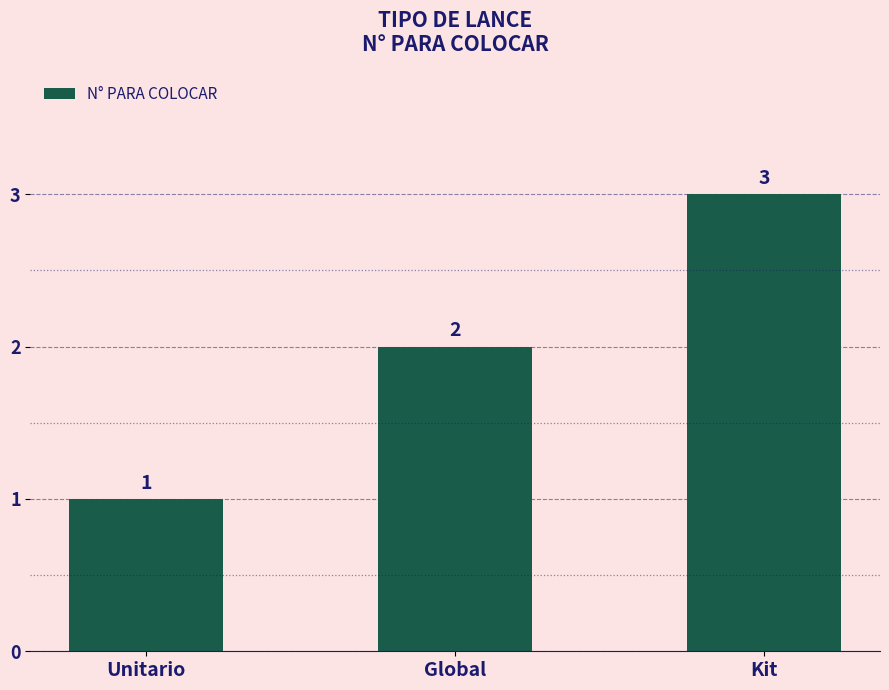

Which category has the highest value across all series?

Kit